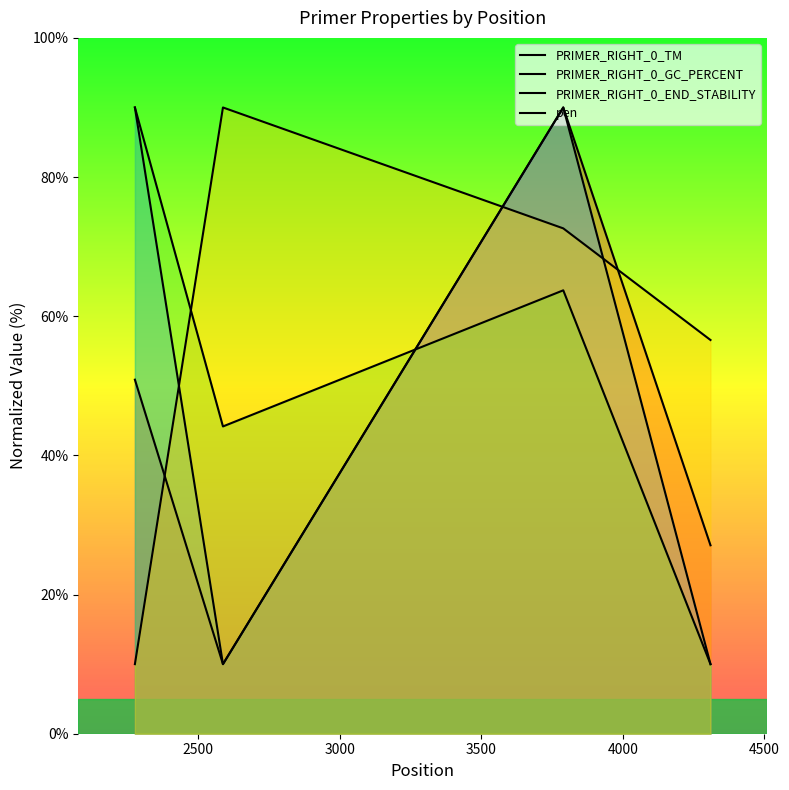

At 2588, list the series in order from largest to smallest.

pen, PRIMER_RIGHT_0_END_STABILITY, PRIMER_RIGHT_0_TM, PRIMER_RIGHT_0_GC_PERCENT